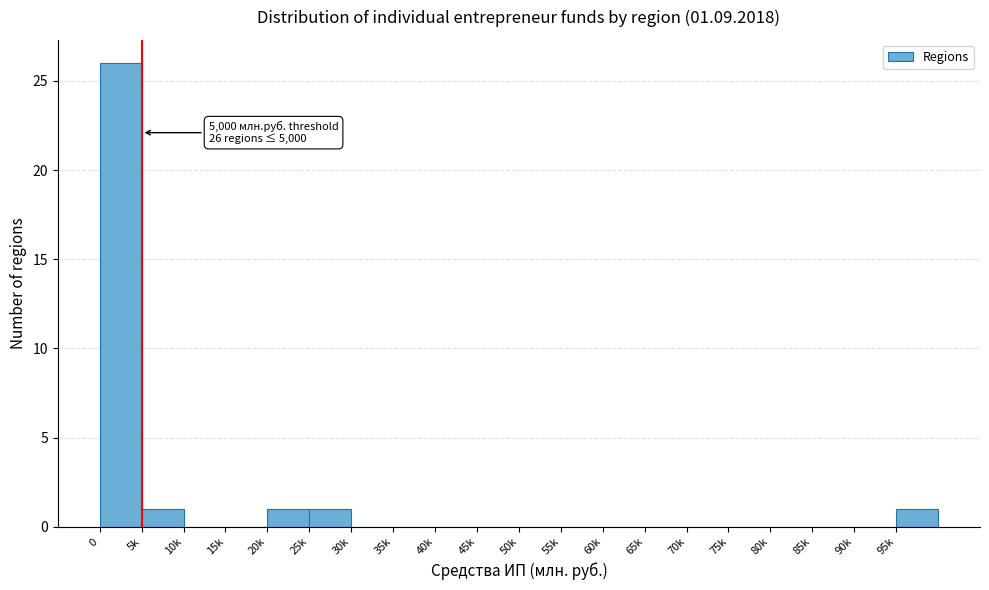

Reading left to right, what are all the values shown in this chart?

0=26	5k=1	10k=0	15k=0	20k=1	25k=1	30k=0	35k=0	40k=0	45k=0	50k=0	55k=0	60k=0	65k=0	70k=0	75k=0	80k=0	85k=0	90k=0	95k=1